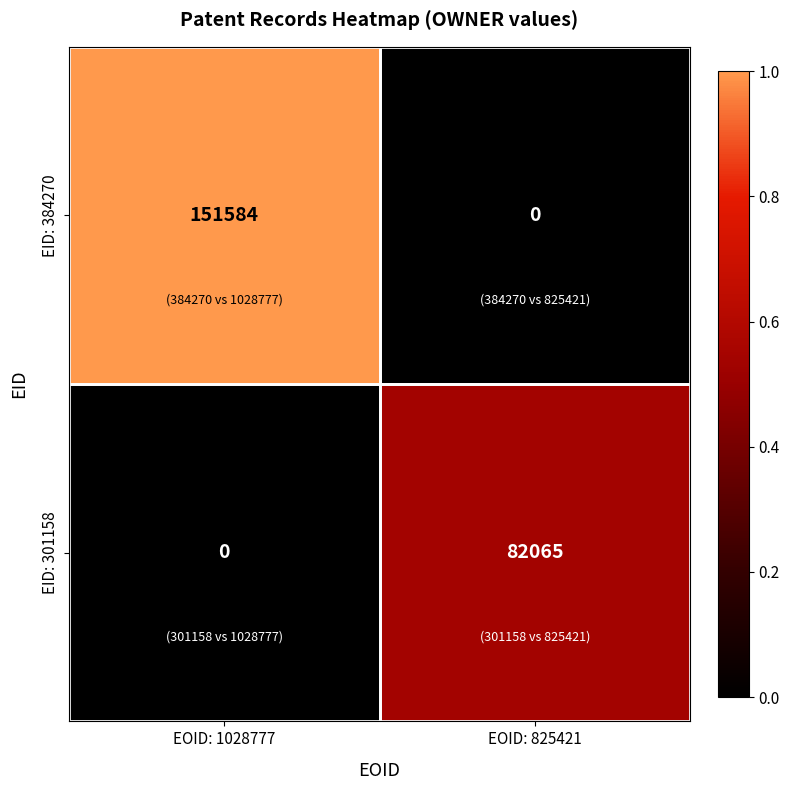

What is the greatest value displayed?

151584